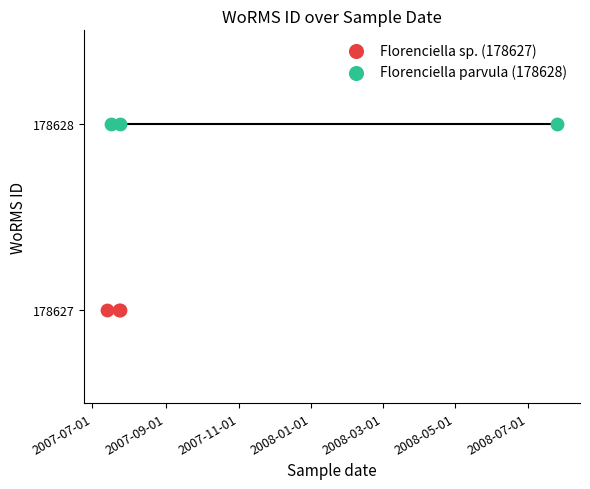

What are all the series names shown in the legend?

Florenciella sp. (178627), Florenciella parvula (178628)